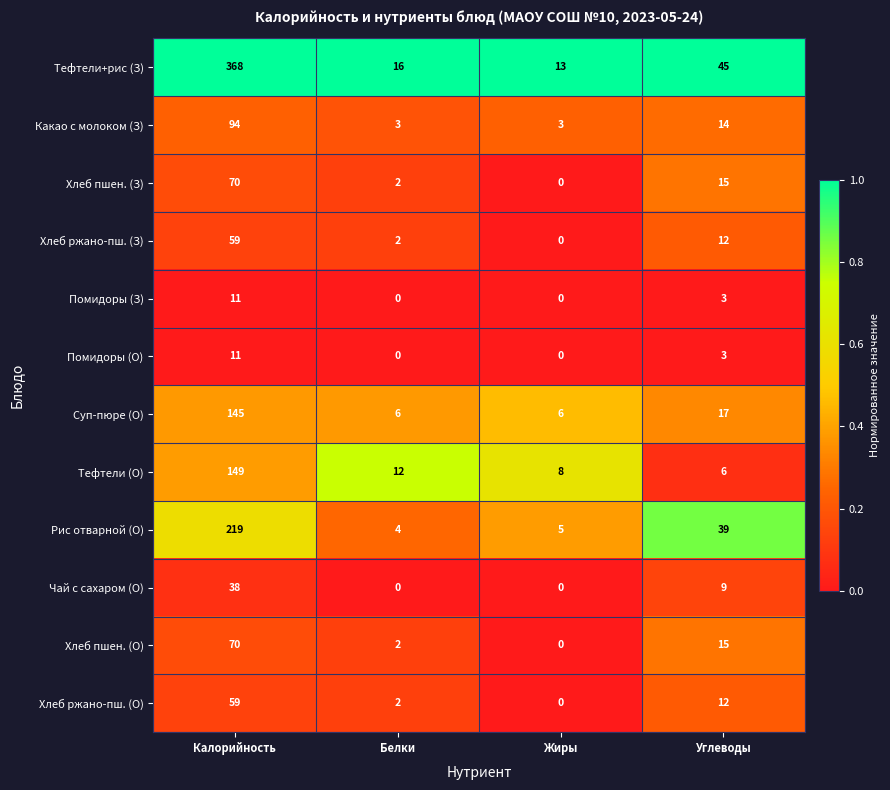

What is the difference between the highest and lowest values at Жиры?

13